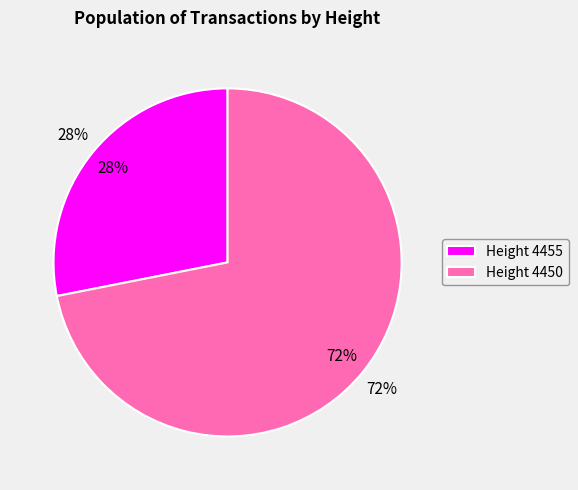

Rank the categories by value from lowest to highest.

Height 4455, Height 4450